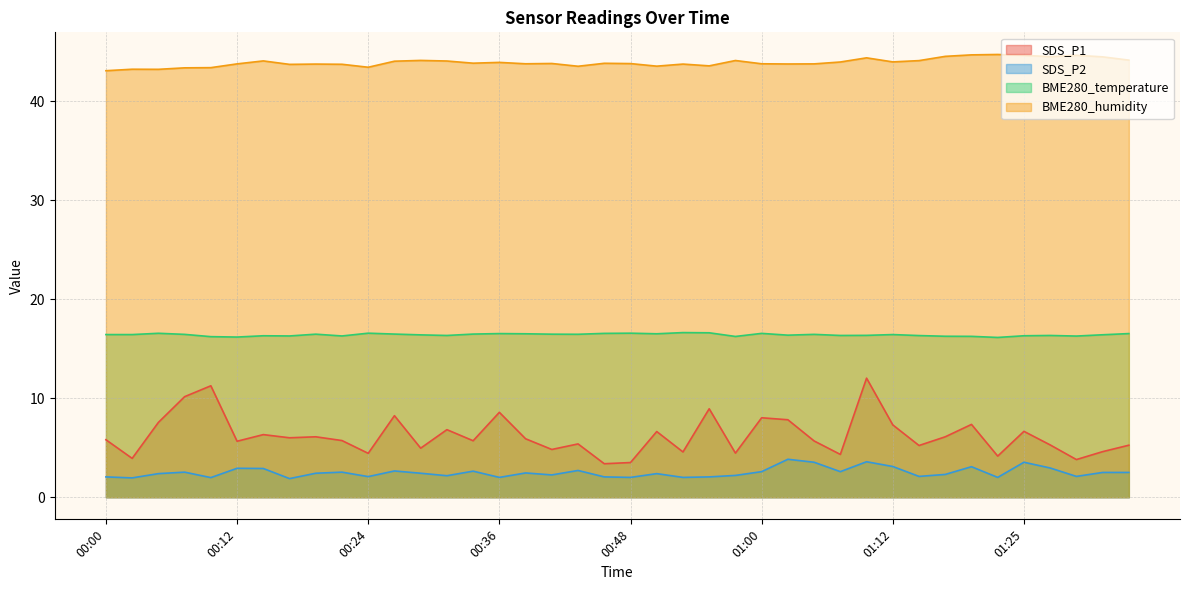

At which label does BME280_humidity reach its peak?

01:22